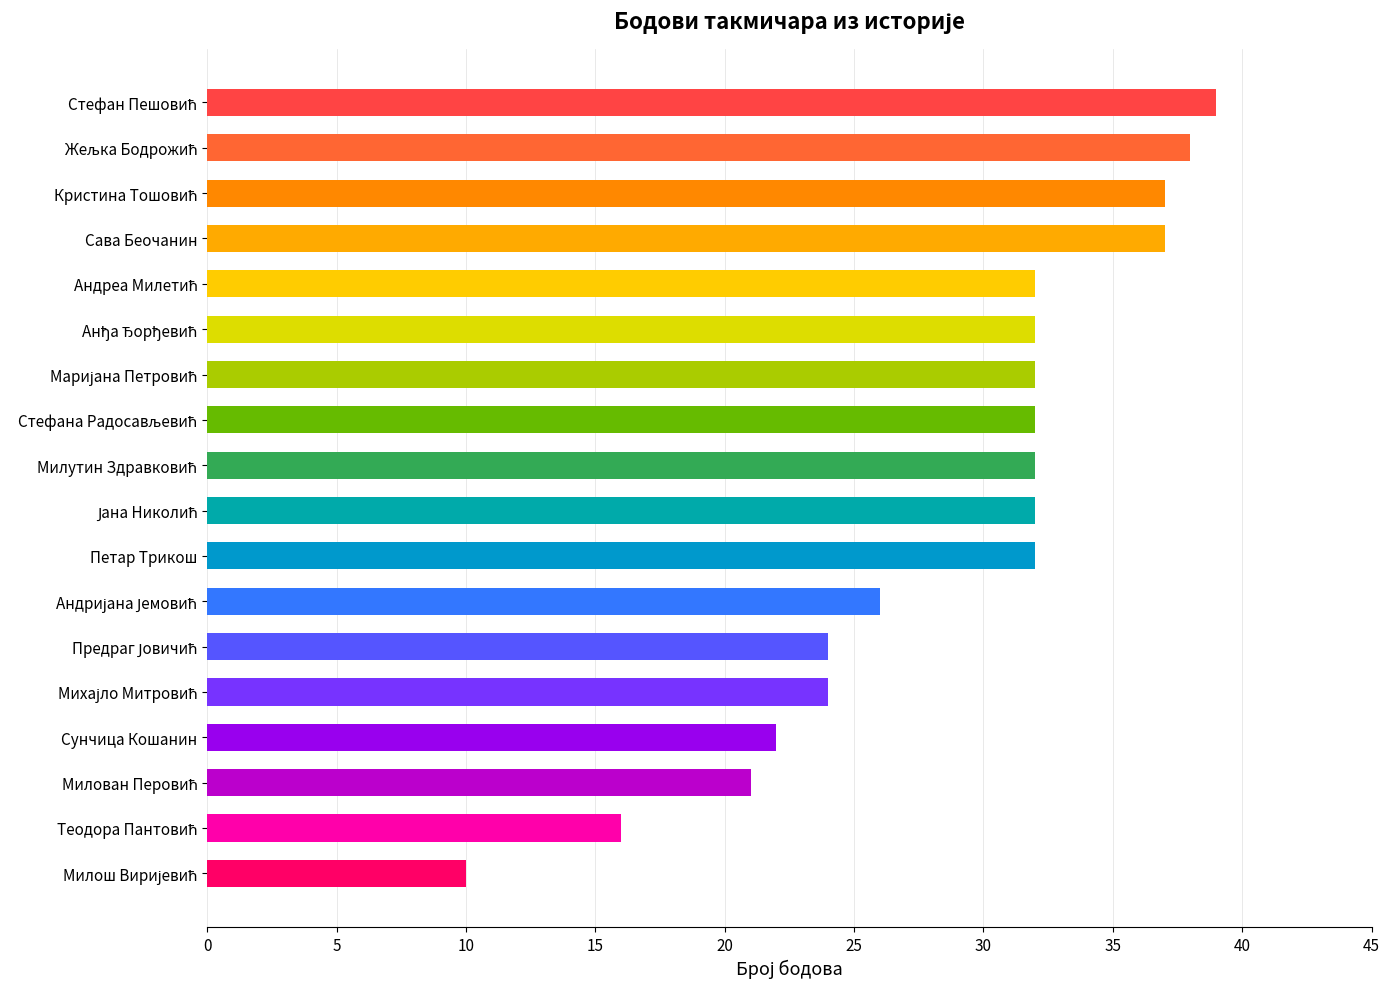

Approximately how many times larger is the value at Сава Беочанин compared to Петар Трикош?

1.2